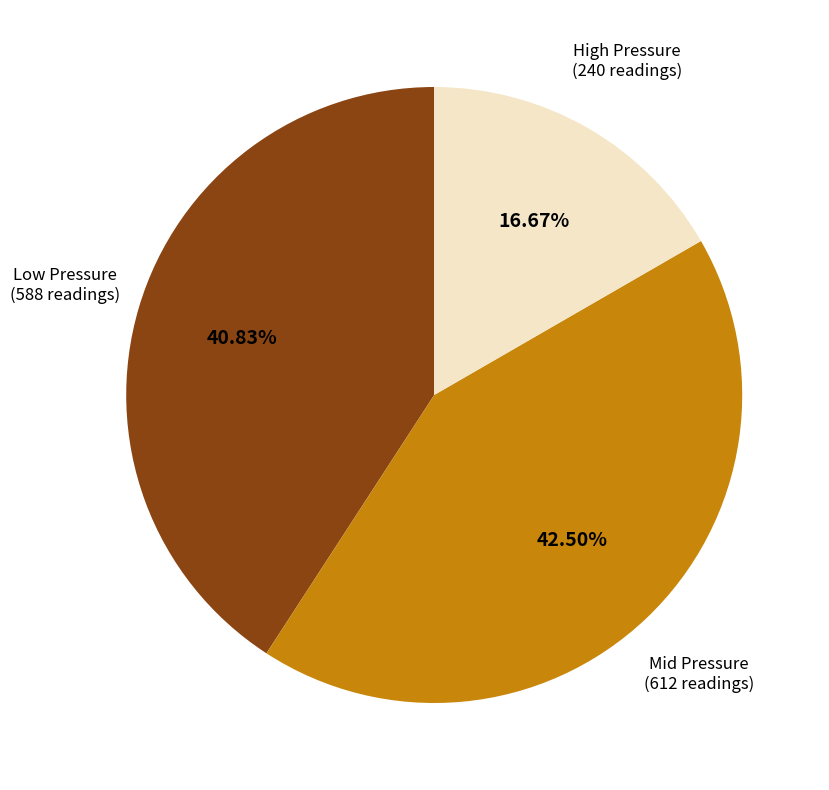

Is there a majority slice in this chart?

No